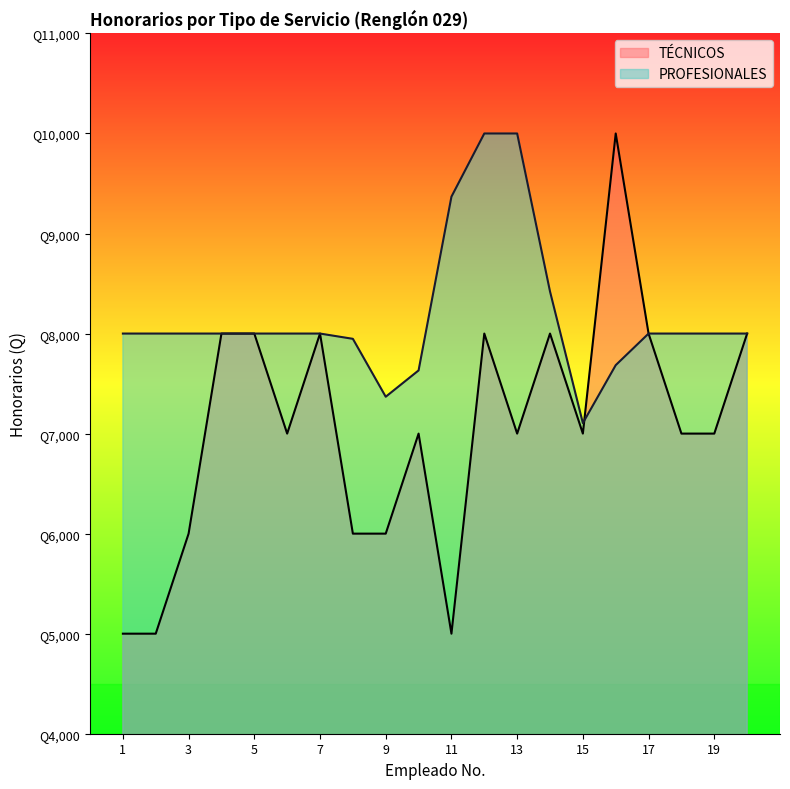

What is the greatest value displayed?

10000